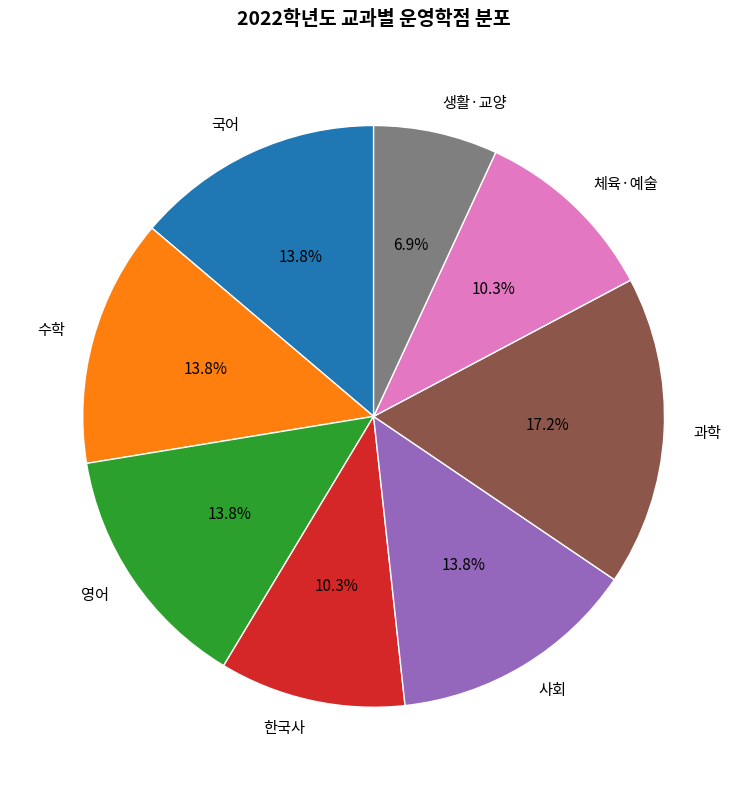

Which category has the smallest portion of the pie?

생활·교양